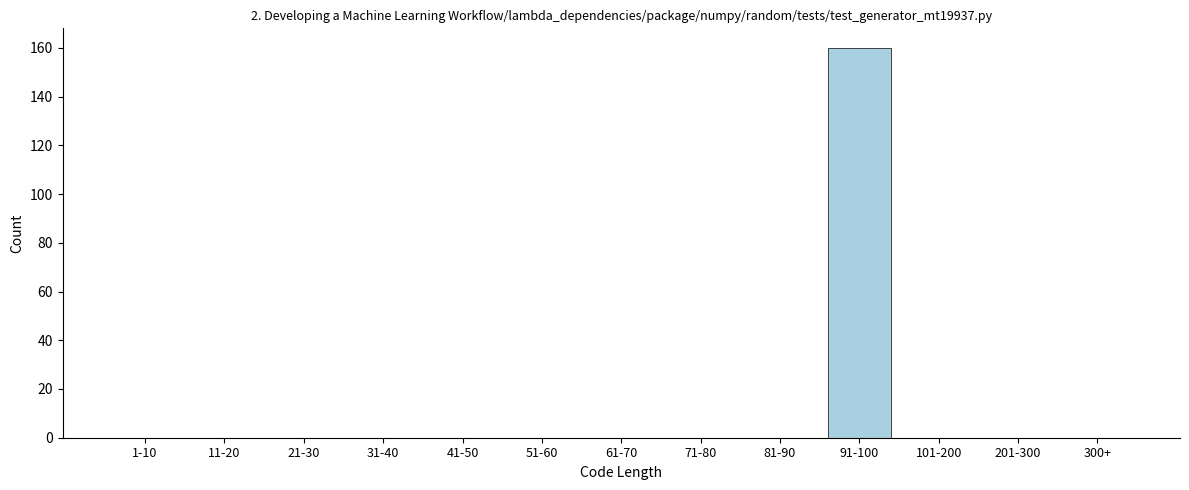

Reading right to left, what are all the values shown in this chart?

300+=0	201-300=0	101-200=0	91-100=160	81-90=0	71-80=0	61-70=0	51-60=0	41-50=0	31-40=0	21-30=0	11-20=0	1-10=0